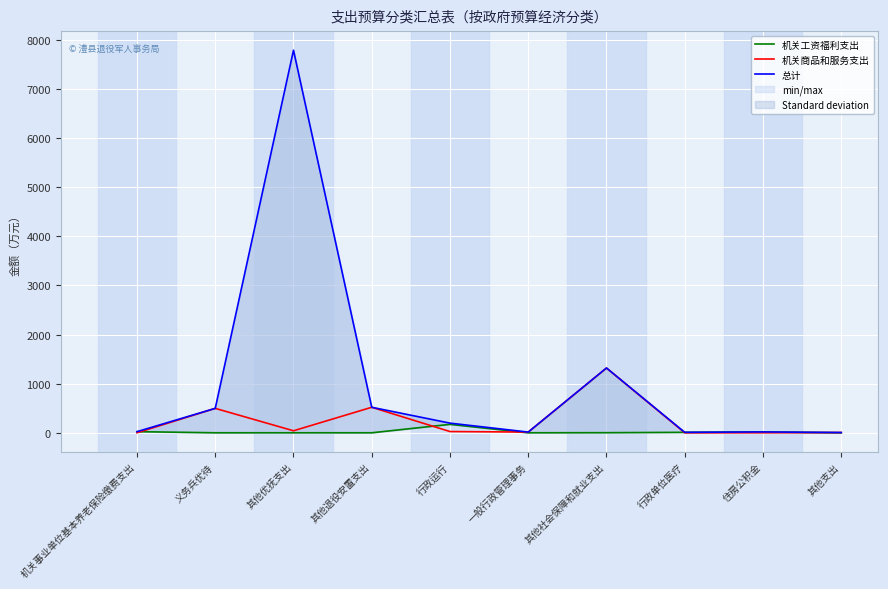

Rank the series by their maximum value, from highest to lowest.

总计, 机关商品和服务支出, 机关工资福利支出